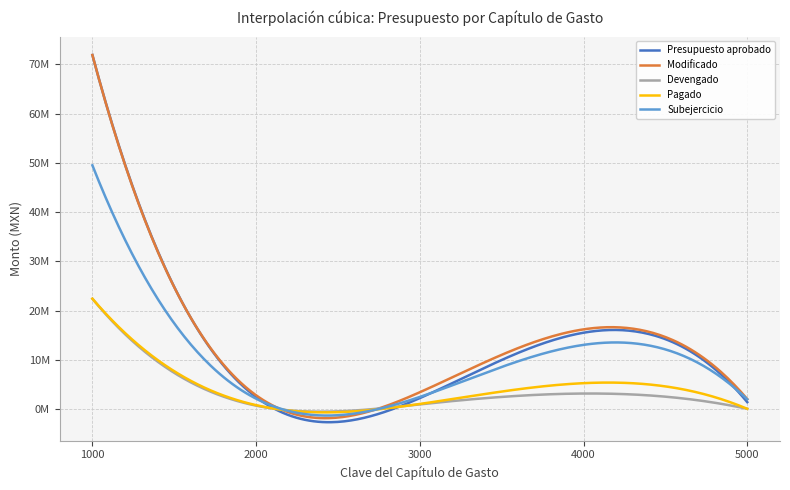

What is the difference between the maximum and minimum values in the Pagado series?

22352746.5